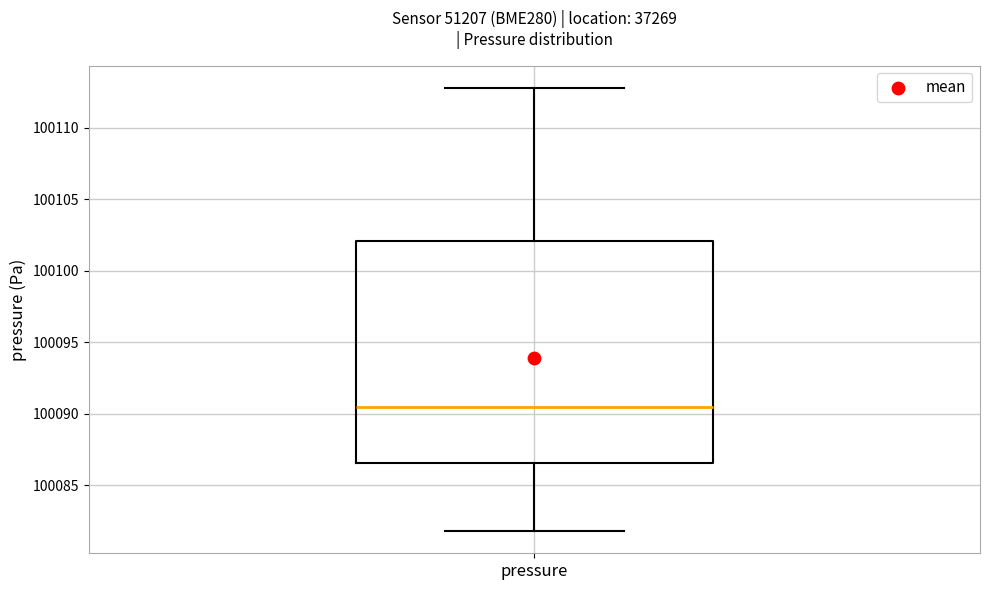

Transcribe this box plot: give where the median line is, the range the box spans, and where the two whiskers end, as read against the y-axis. The values are not printed on the chart, so give them approximately, as read against the axis.

median 100090.5, box 100086.5 to 100102.0, whiskers 100082.0 to 100113.0